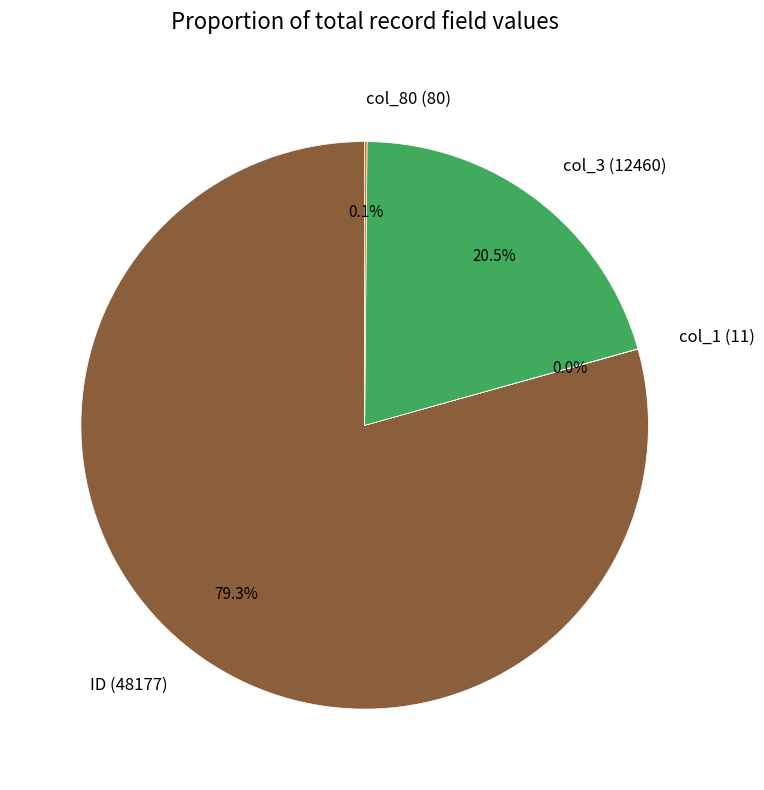

What is the largest slice in the pie chart?

ID (48177)